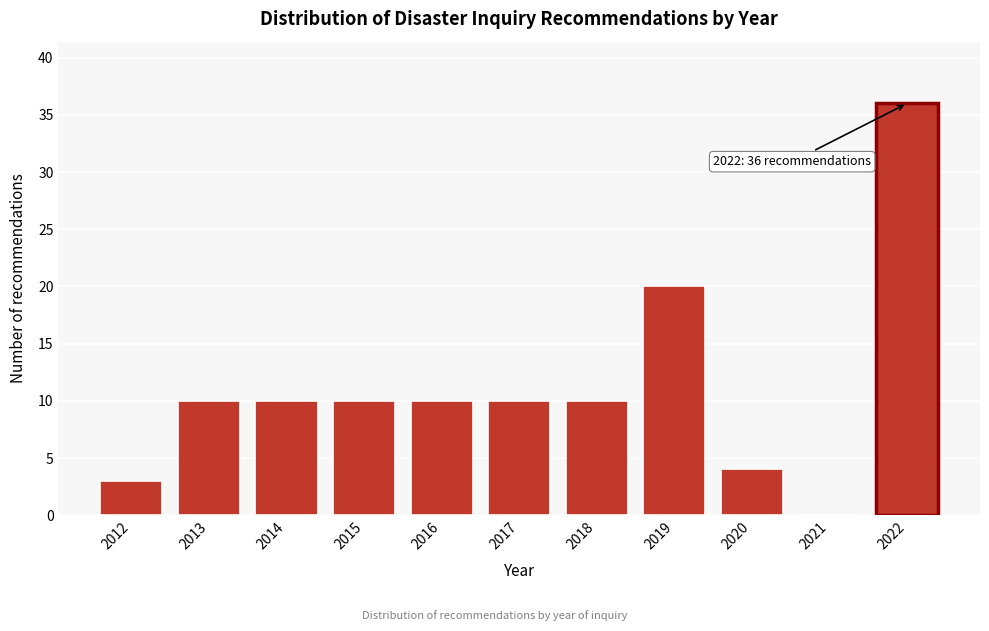

Reading right to left, transcribe all the data shown in this chart.

2022=36	2021=0	2020=4	2019=20	2018=10	2017=10	2016=10	2015=10	2014=10	2013=10	2012=3